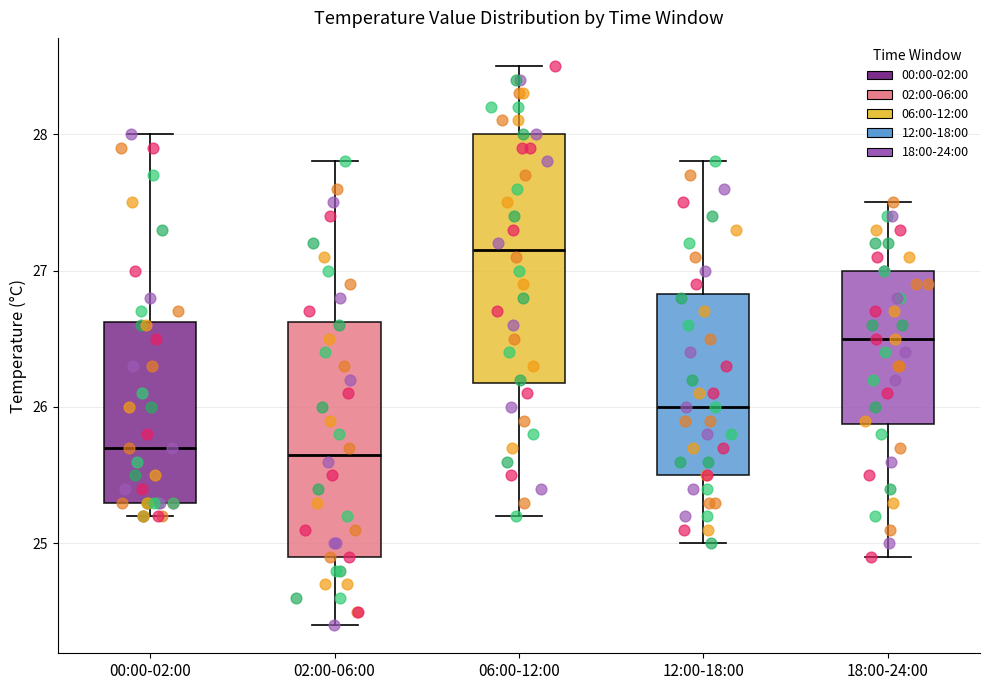

Reading left to right, transcribe this box plot: for each box, give where its median line is, the range the box spans, and where its two whiskers end, as read against the y-axis. The values are not printed on the chart, so give them approximately, as read against the axis.

00:00-02:00: median 25.7, box 25.3 to 26.6, whiskers 25.2 to 28.0
02:00-06:00: median 25.7, box 24.9 to 26.6, whiskers 24.4 to 27.8
06:00-12:00: median 27.2, box 26.2 to 28.0, whiskers 25.2 to 28.5
12:00-18:00: median 26.0, box 25.5 to 26.8, whiskers 25.0 to 27.8
18:00-24:00: median 26.5, box 25.9 to 27.0, whiskers 24.9 to 27.5